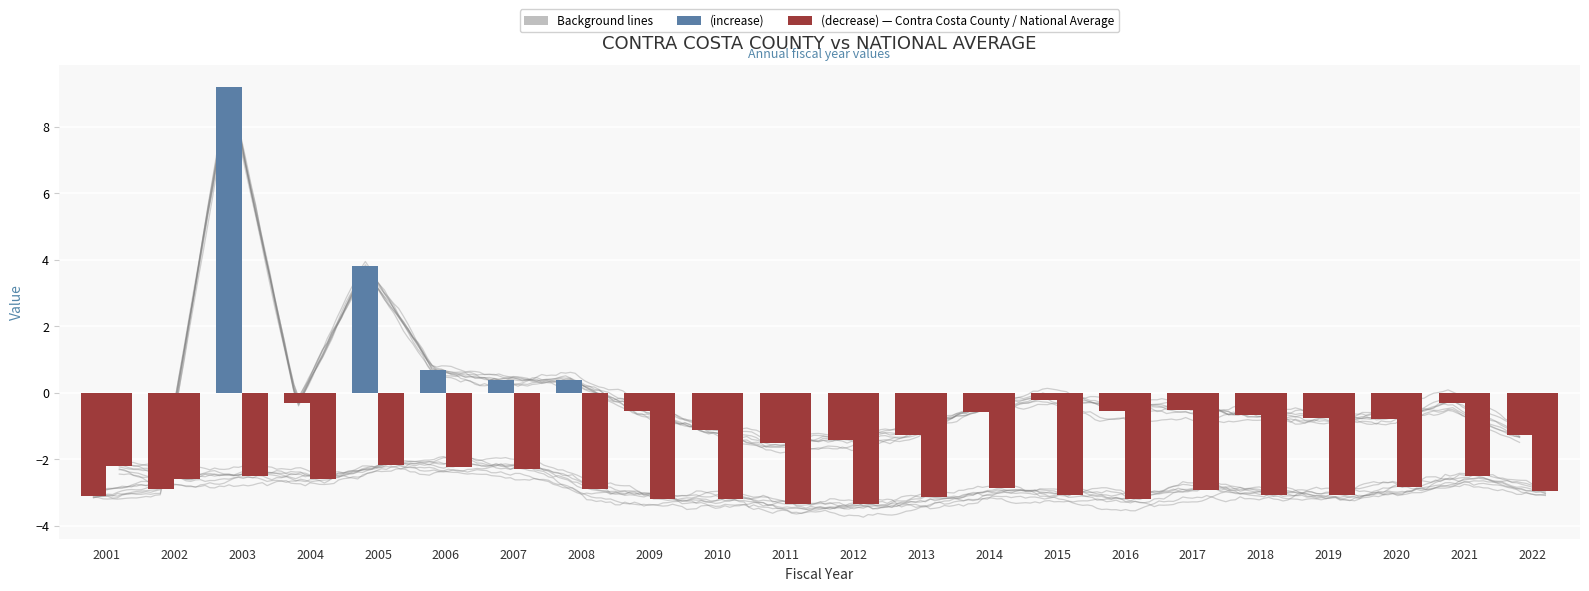

Where is National Average nearest to the value -2?

2005